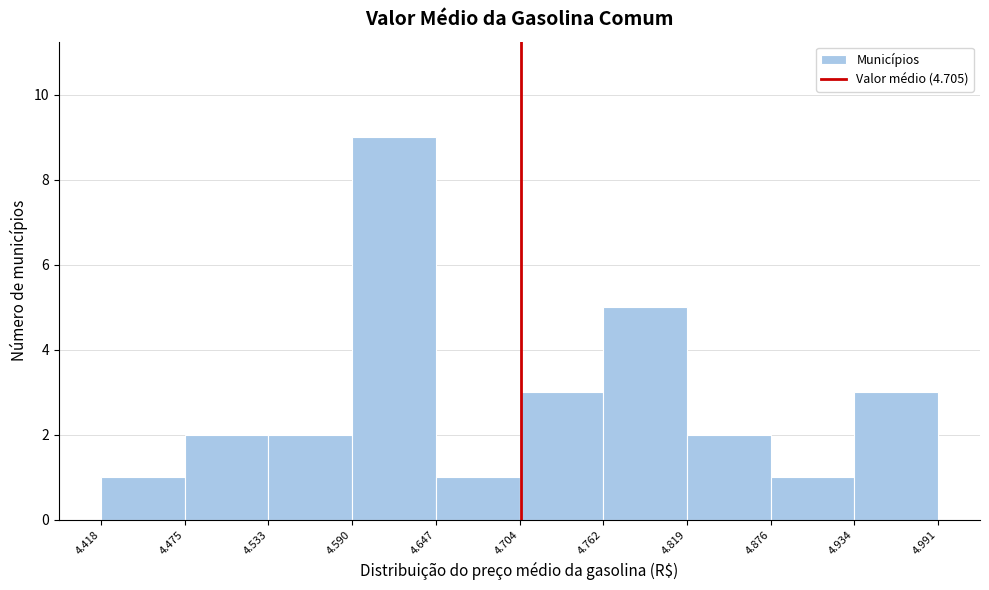

What is the height of the bar covering 4.819 to 4.876 on the x-axis? The values are not printed on the chart, so give them approximately, as read against the axis.

2